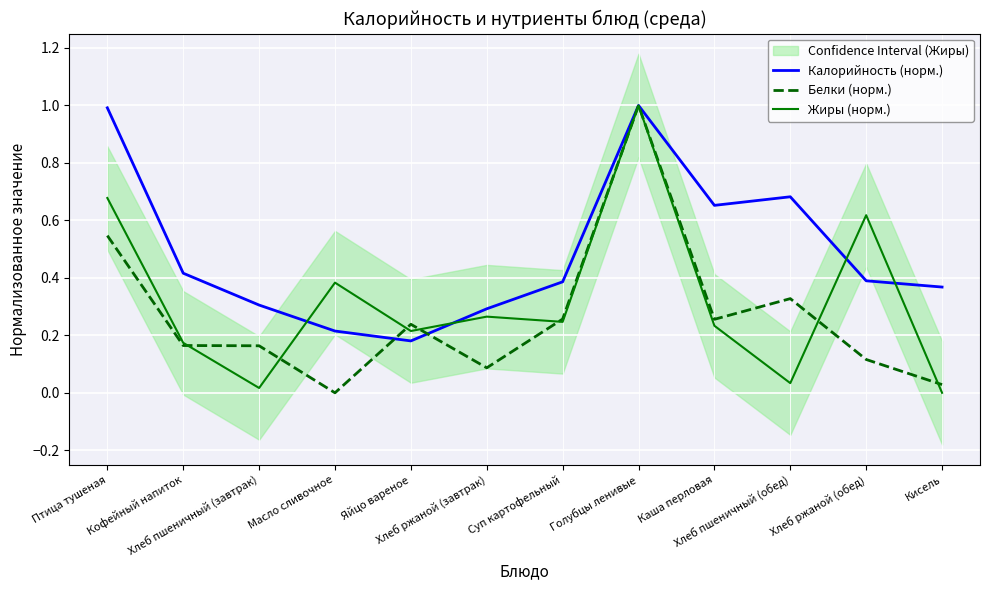

Is it true that Белки (норм.) equals 0.2 at Каша перловая?

False